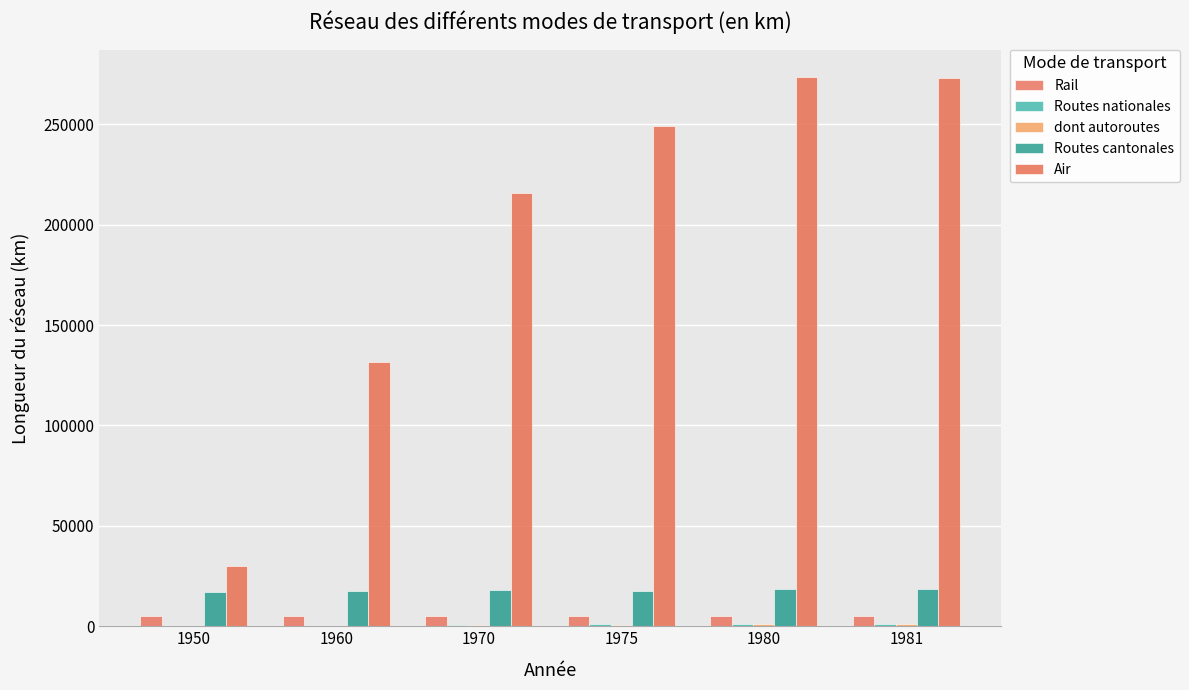

Is the value of Routes nationales at 1970 greater than the value of Rail at 1981?

No